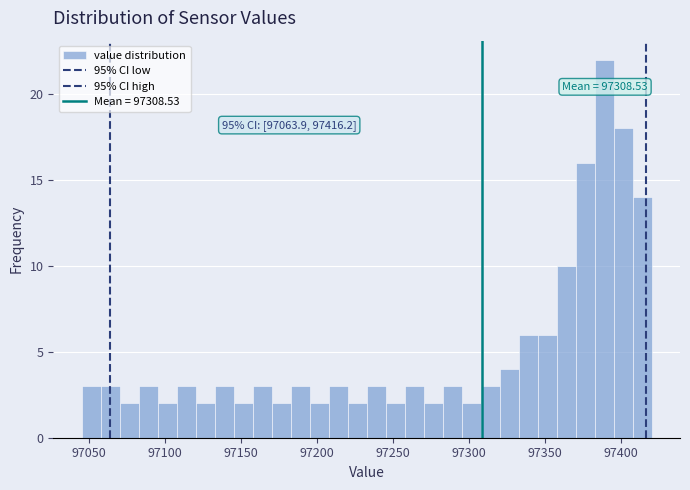

Around what value on the x-axis is the tallest bar? Give the approximate position of its centre, as read against the axis.

97390